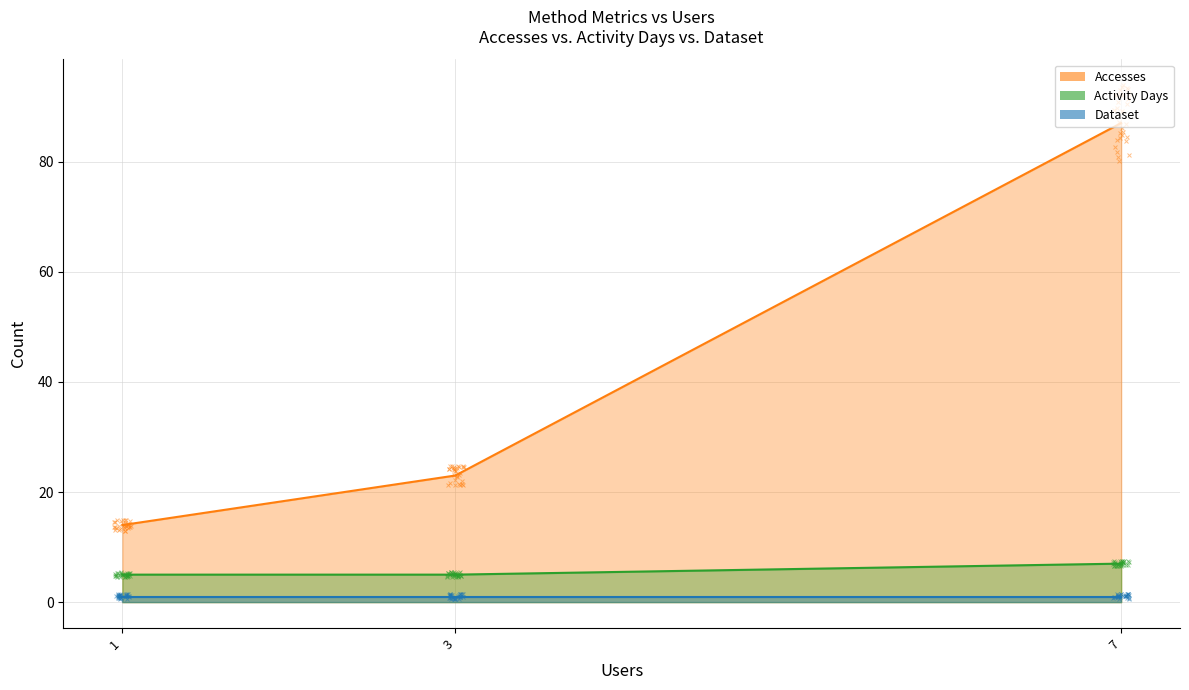

What is the greatest value displayed?

87